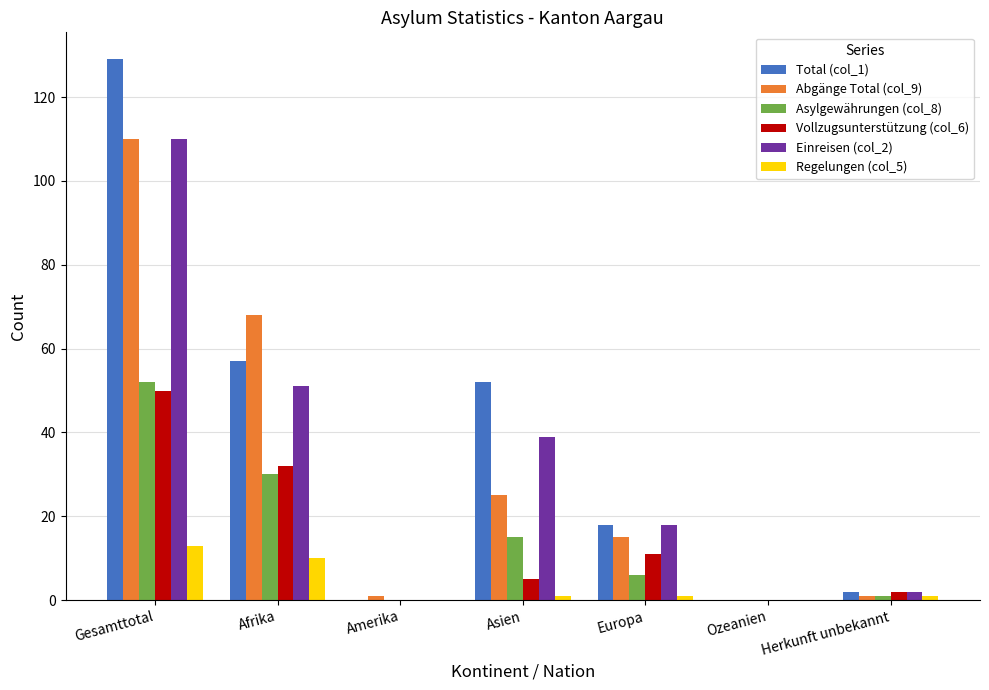

Reading left to right, extract all data points from this chart.

Total (col_1): 129	57	0	52	18	0	2
Abgänge Total (col_9): 110	68	1	25	15	0	1
Asylgewährungen (col_8): 52	30	0	15	6	0	1
Vollzugsunterstützung (col_6): 50	32	0	5	11	0	2
Einreisen (col_2): 110	51	0	39	18	0	2
Regelungen (col_5): 13	10	0	1	1	0	1